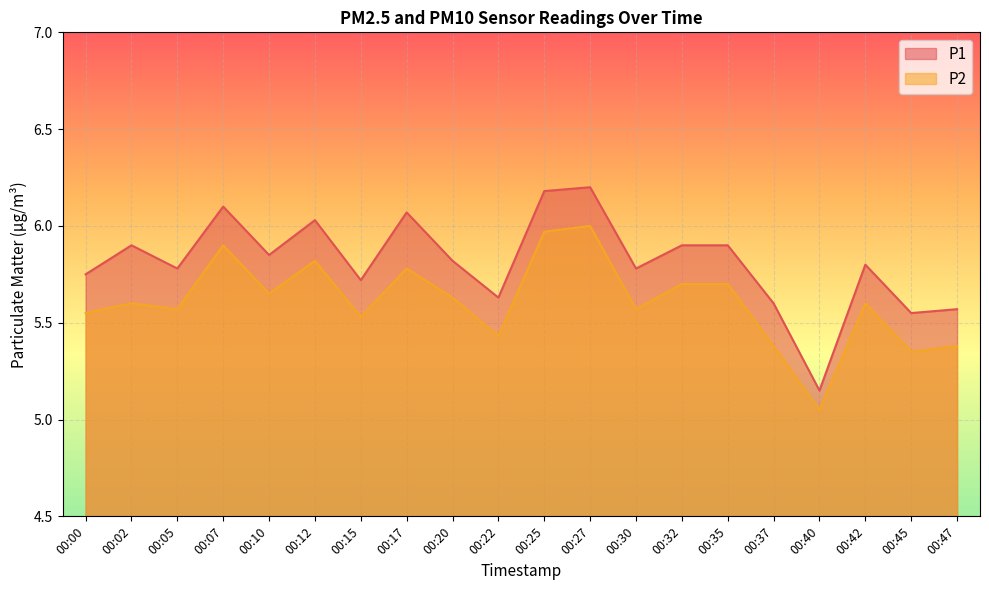

What is the difference between the maximum and minimum values in the P1 series?

1.0